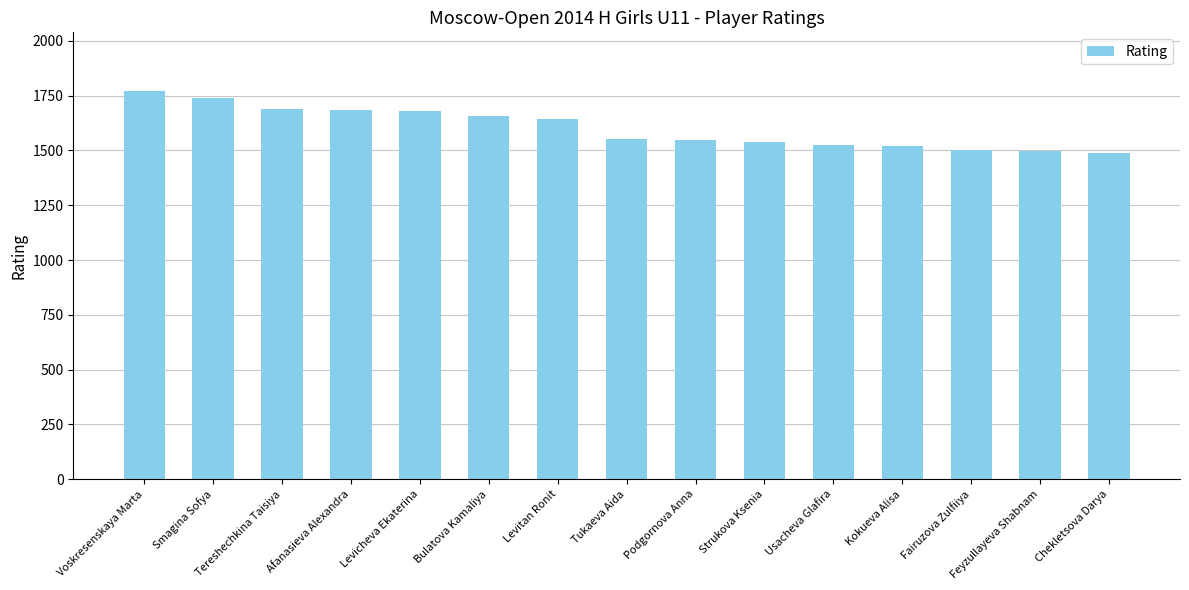

Which has a higher value, Levicheva Ekaterina or Feyzullayeva Shabnam?

Levicheva Ekaterina